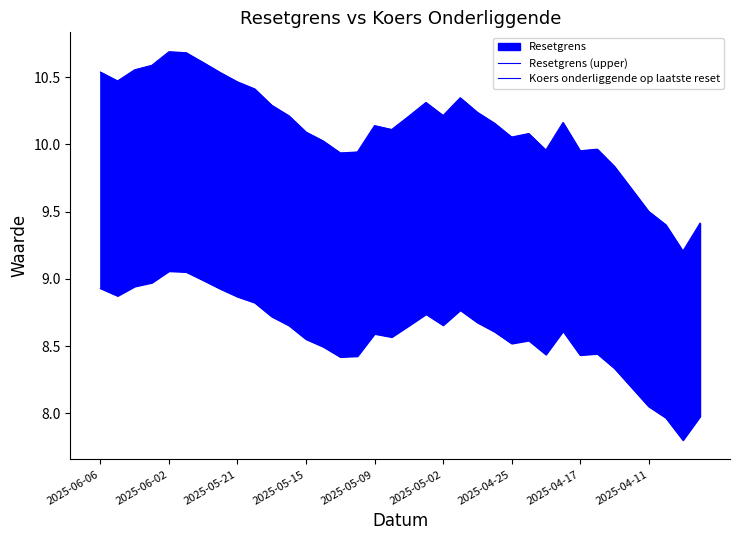

What is the total value across all series at 33?

17.4